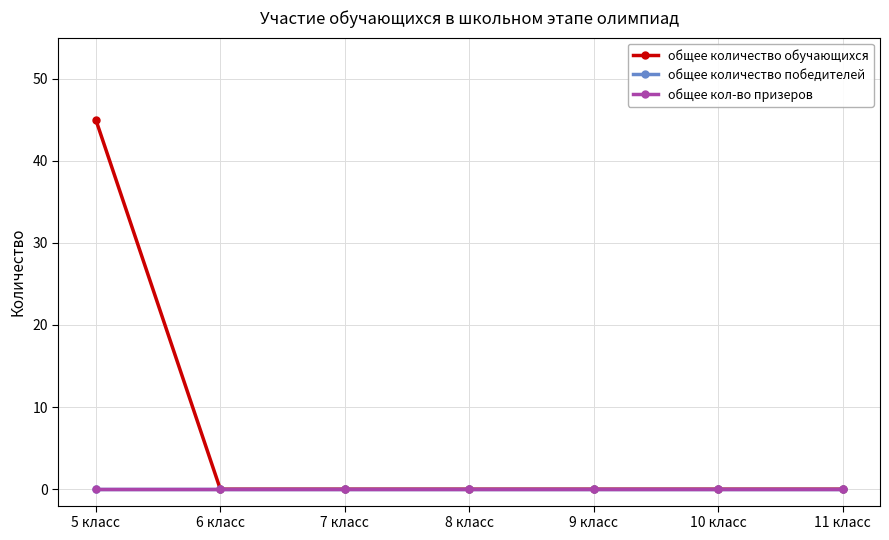

Is the value of общее кол-во призеров at 7 класс greater than the value of общее количество обучающихся at 6 класс?

No